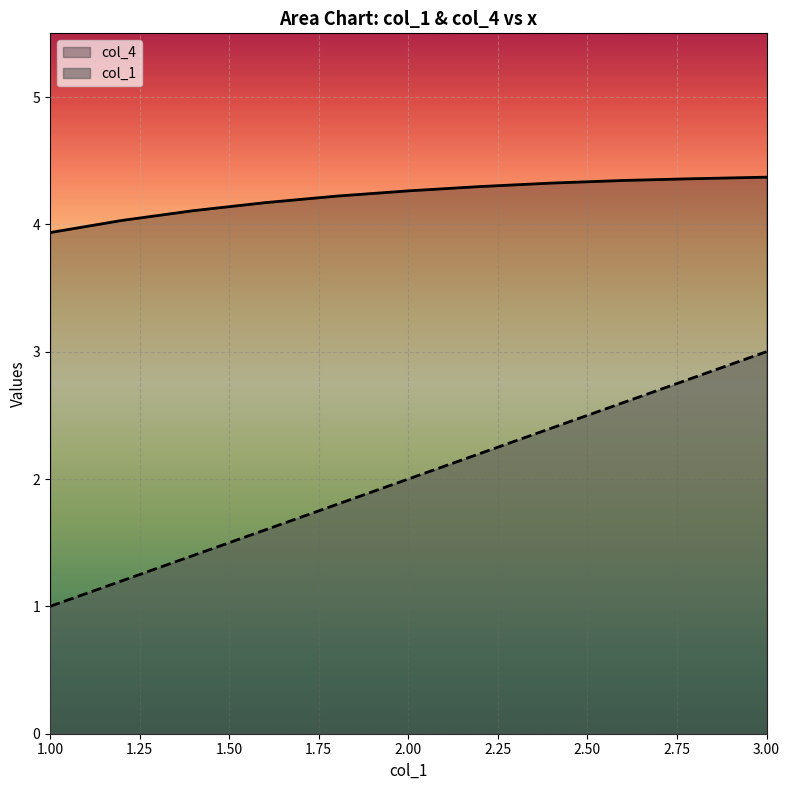

Rank the series by their maximum value, from lowest to highest.

col_1, col_4